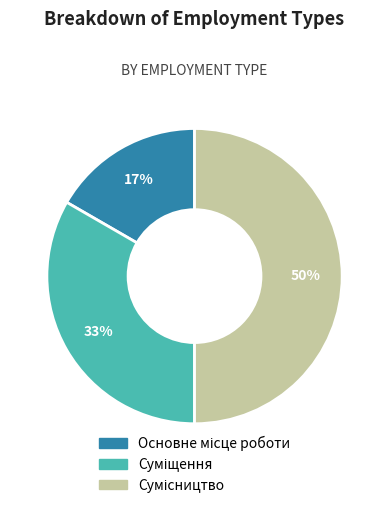

To the nearest percent, what is the difference between the largest and smallest slice percentages?

33%